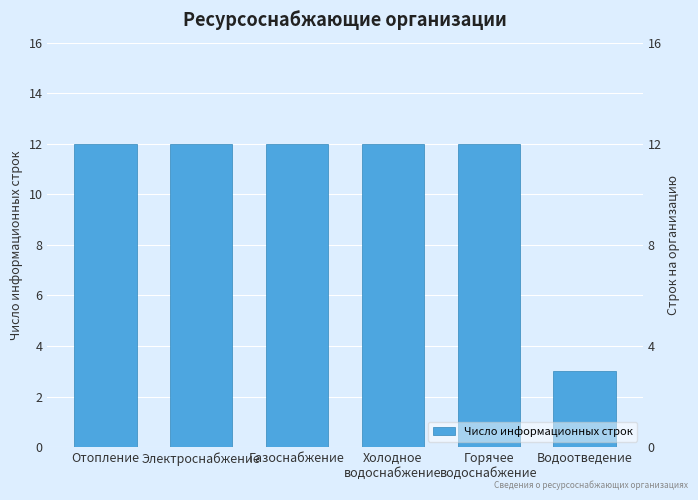

The value at Горячее
водоснабжение is 4. True or false?

False